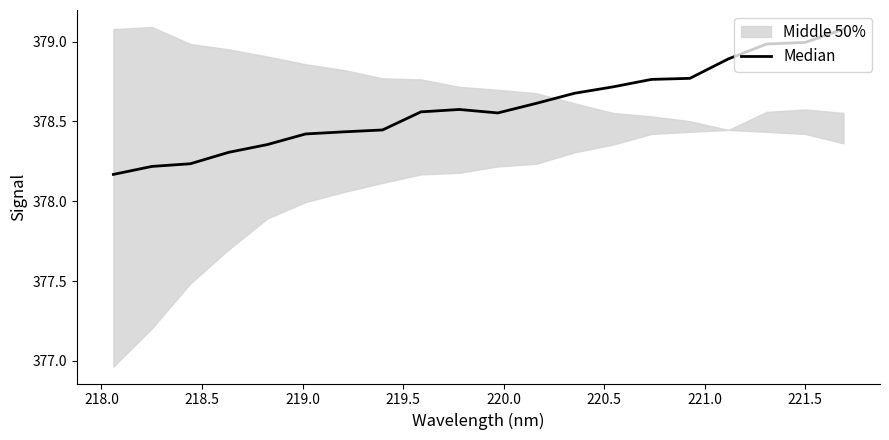

Is it true that the value at 220.5 is 378.4?

True